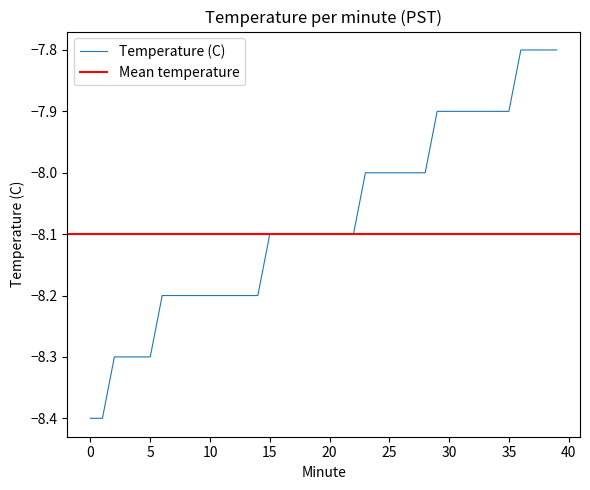

How many values are below -8?

23